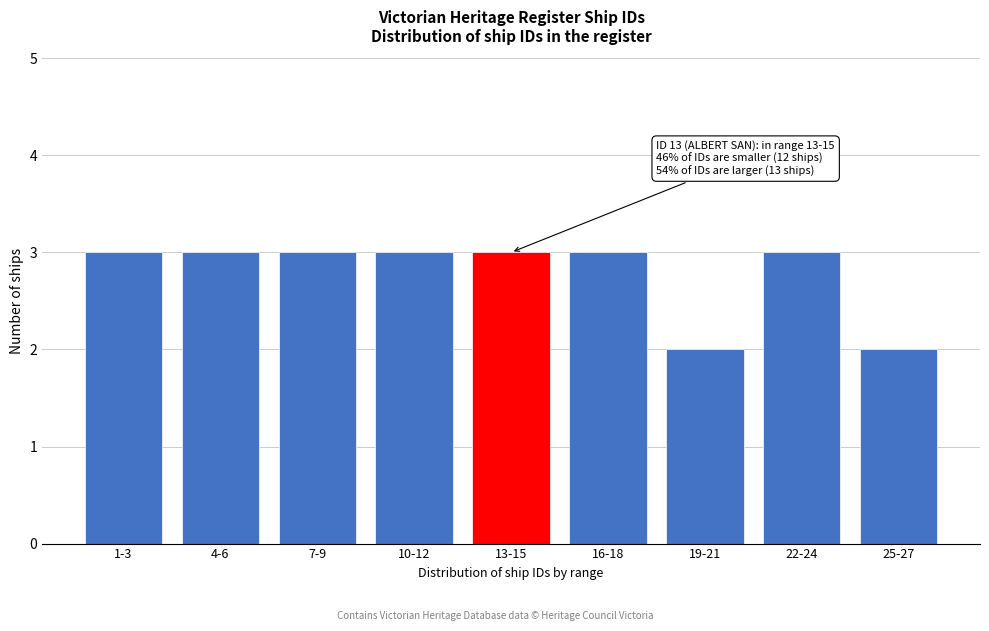

Reading left to right, list all the values displayed in this chart.

3	3	3	3	3	3	2	3	2